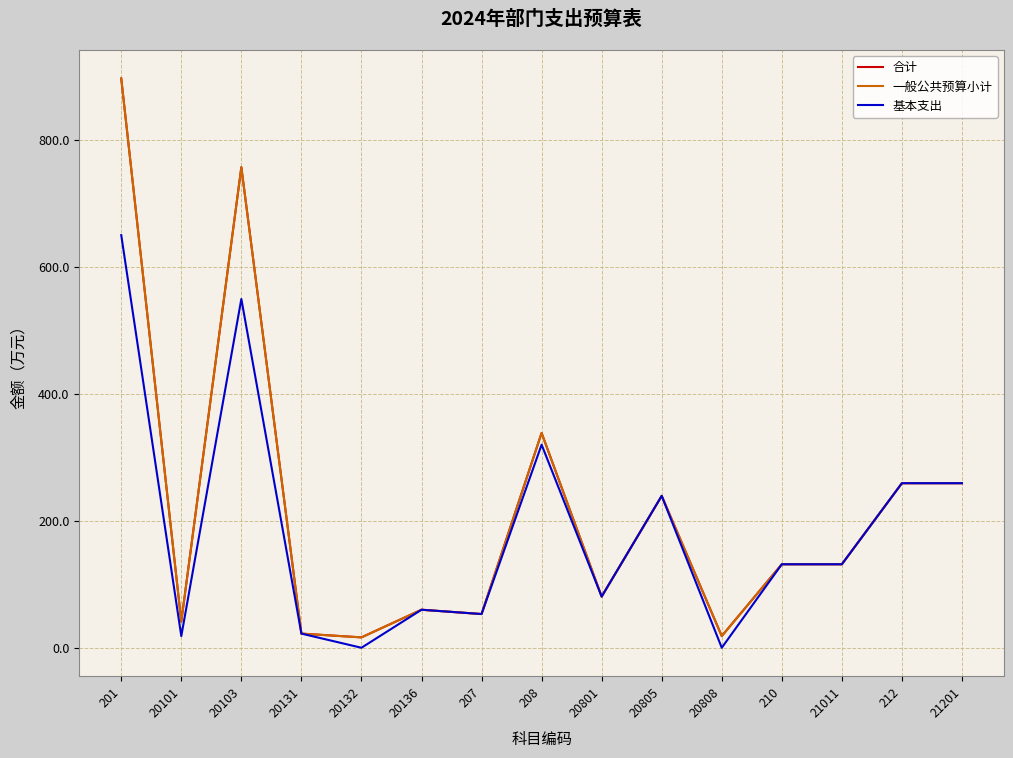

The 合计 series shows 239.1 at 20805. True or false?

True